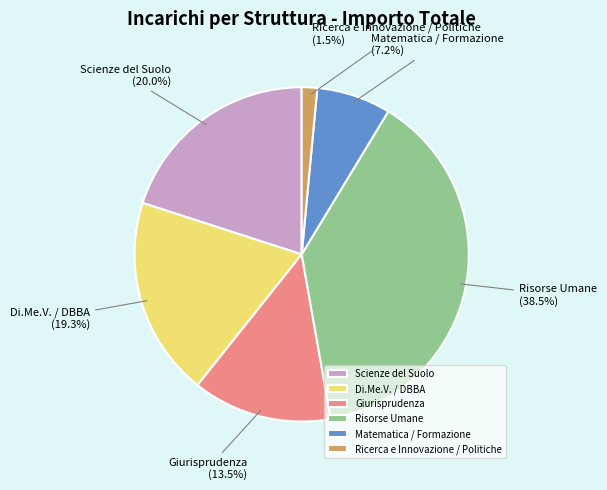

Between Matematica / Formazione and Ricerca e Innovazione / Politiche, which is larger?

Matematica / Formazione